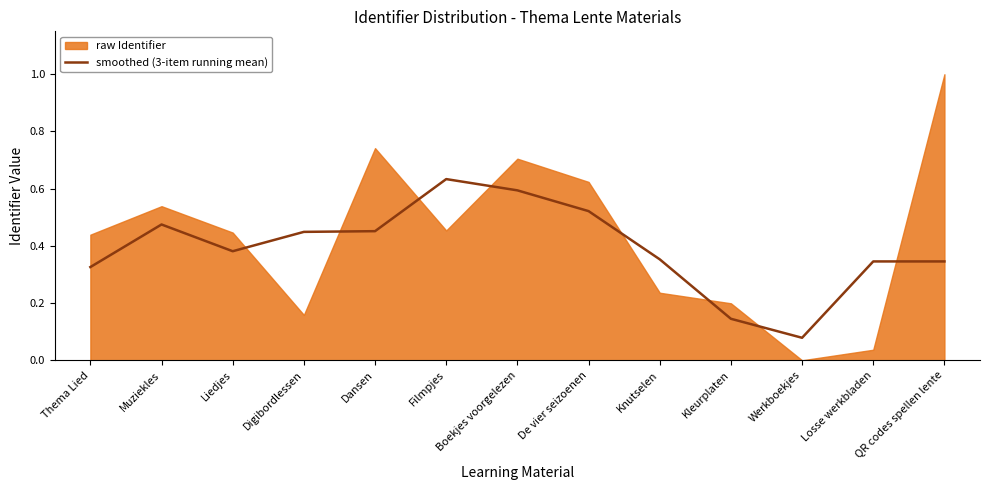

Count the values in the range 0 to 1.

13